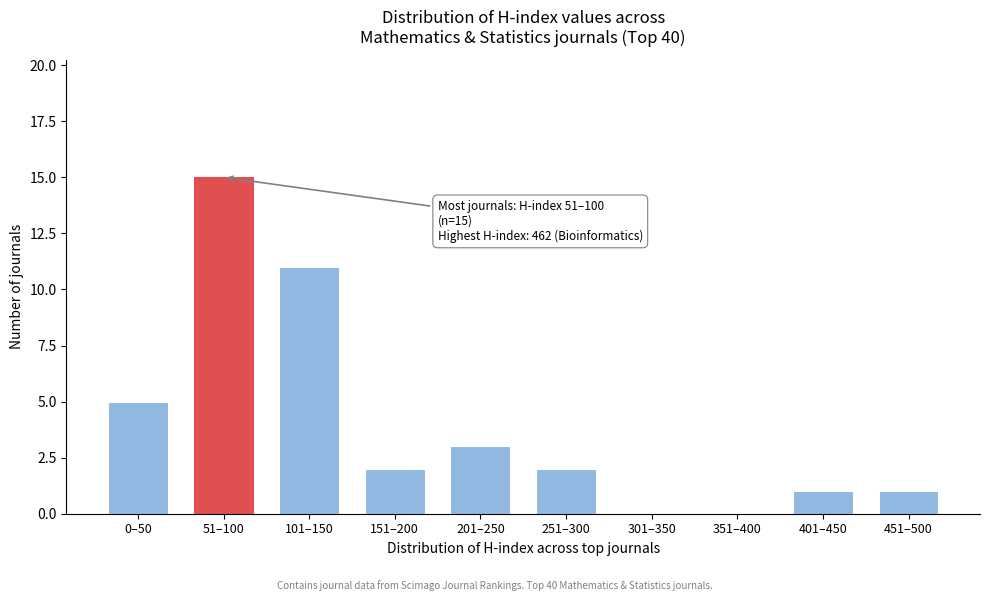

Reading left to right, transcribe all the data shown in this chart.

0–50=5	51–100=15	101–150=11	151–200=2	201–250=3	251–300=2	301–350=0	351–400=0	401–450=1	451–500=1